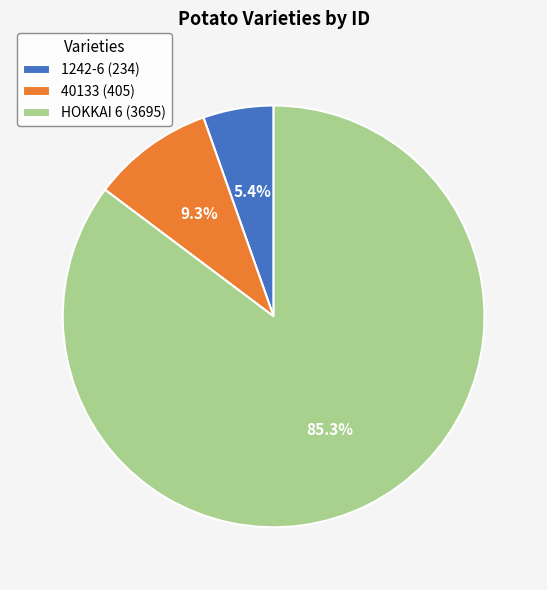

To the nearest percent, what portion does 1242-6 represent?

5%